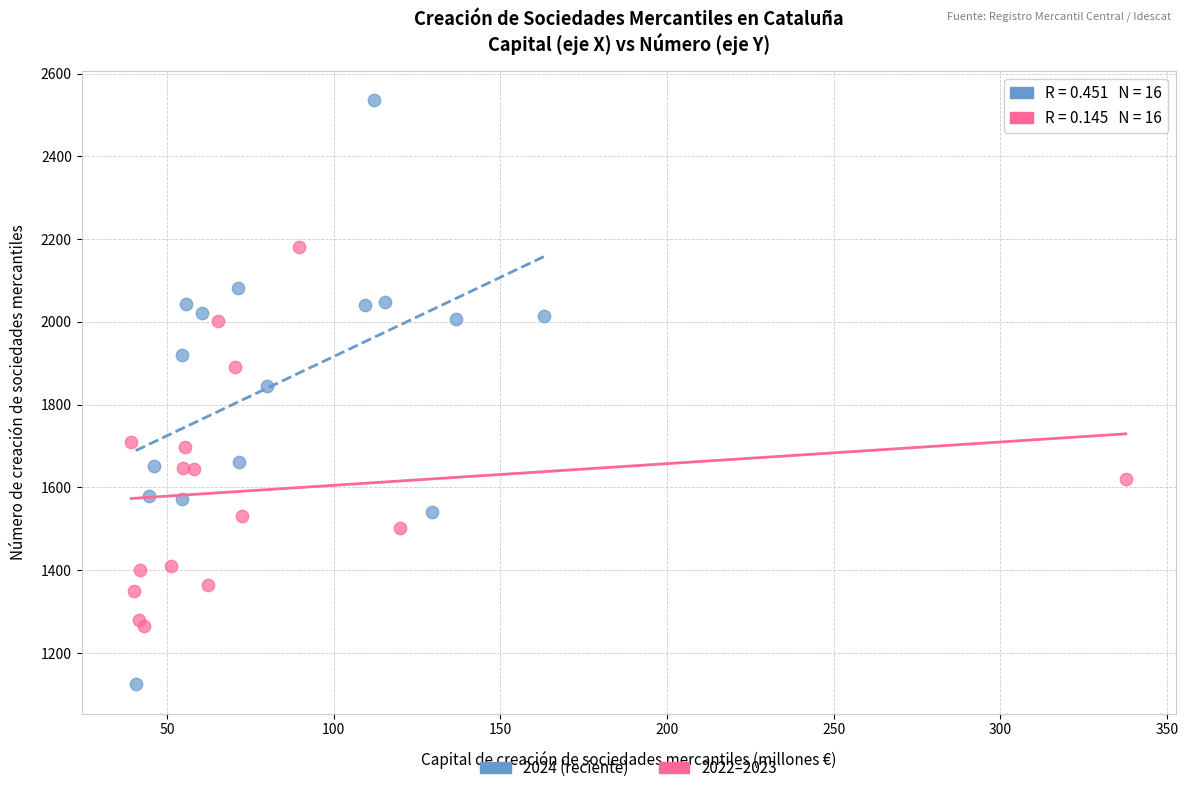

Which series has the widest spread of Y values?

2024 (reciente)